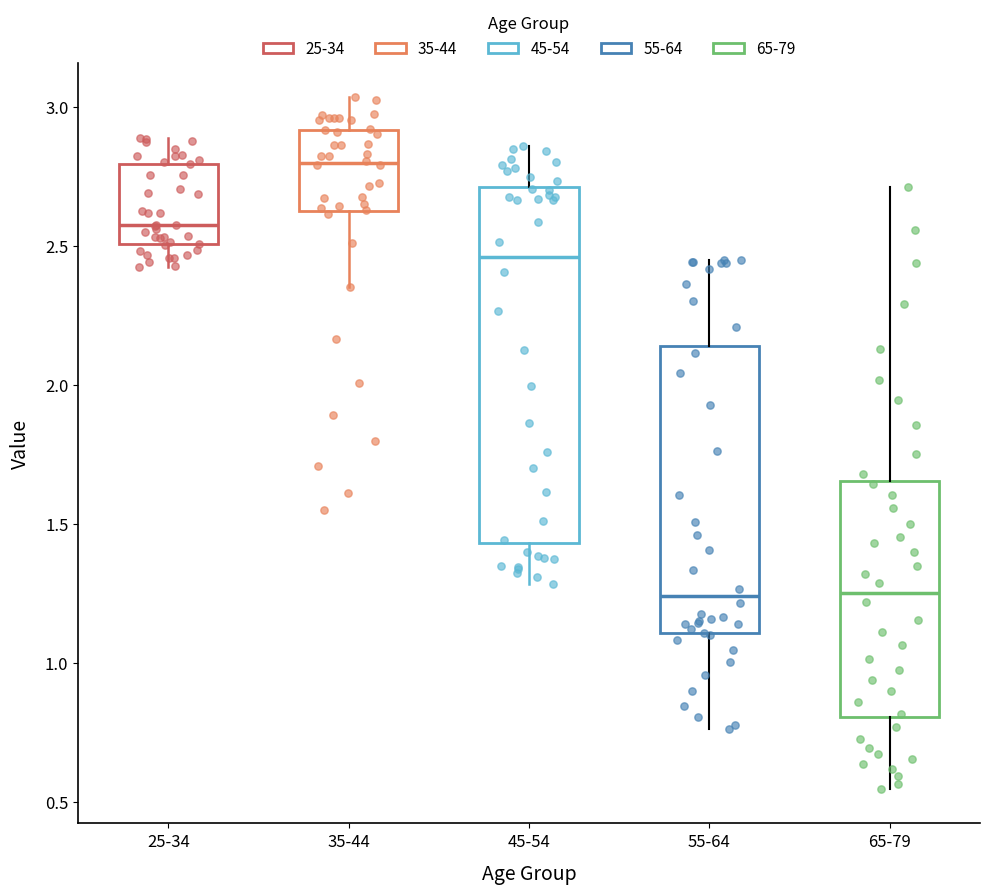

Which box is the tallest, from its lower edge to its upper edge?

45-54